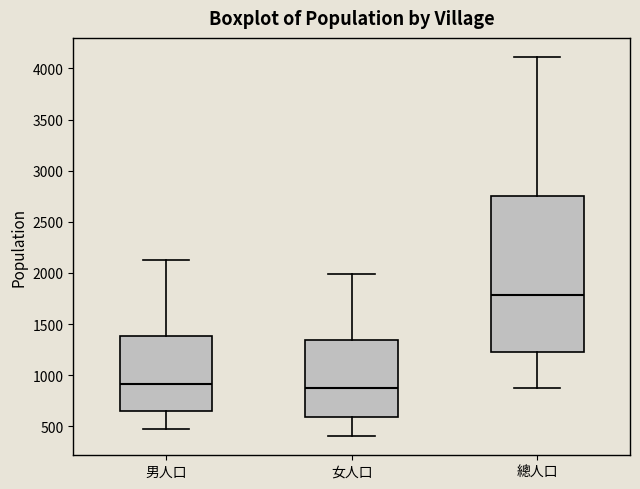

Which box's median line is the highest?

總人口